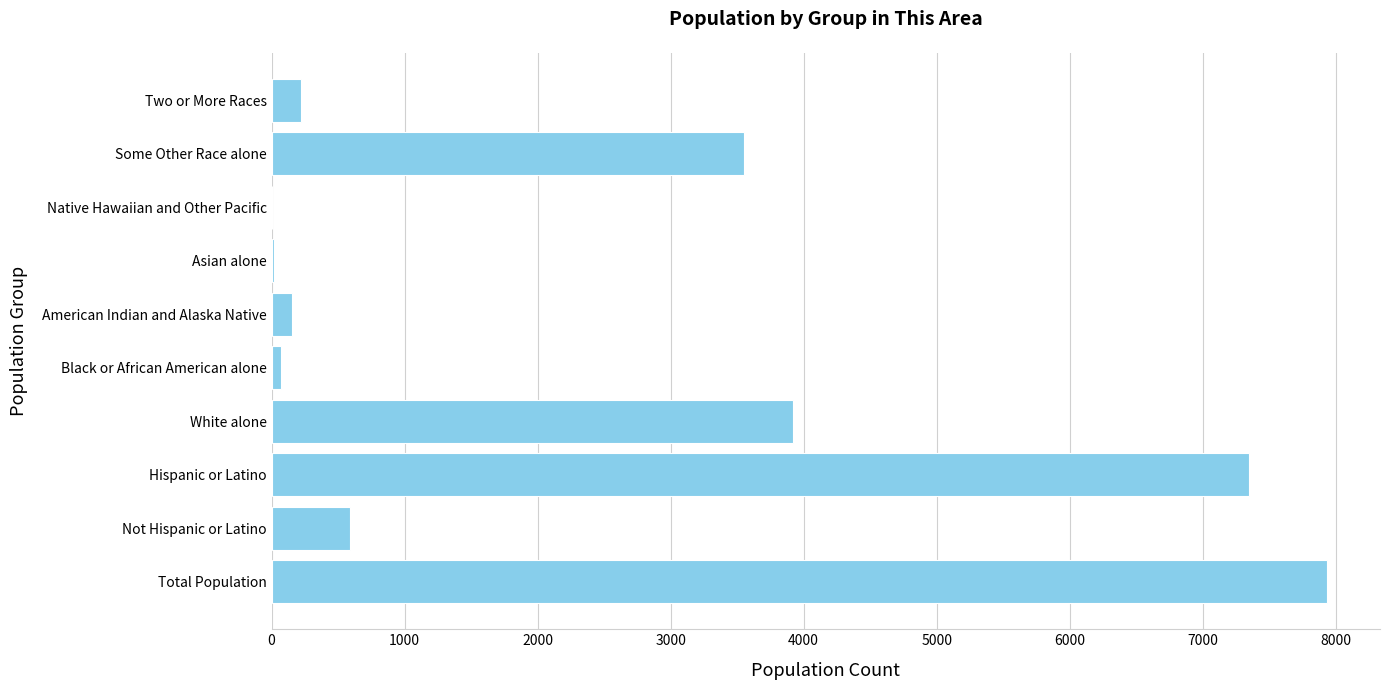

Between Asian alone and Total Population, which is larger?

Total Population